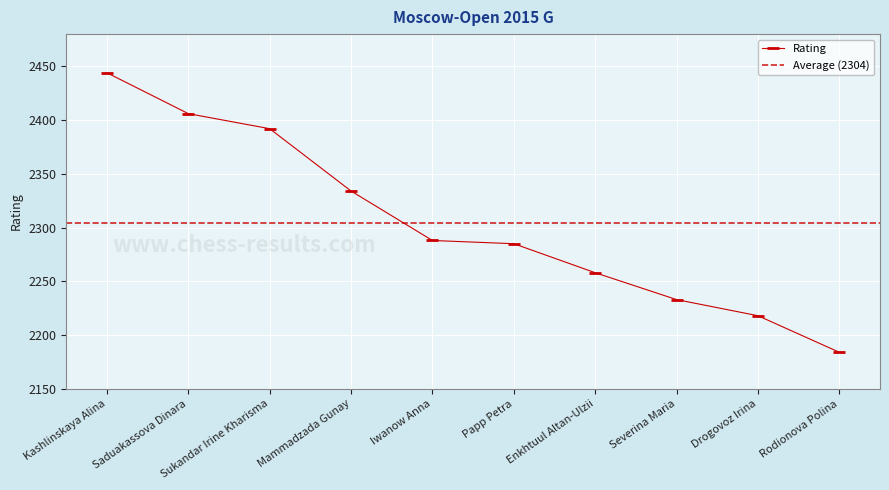

What is the difference between the maximum and minimum values?

260